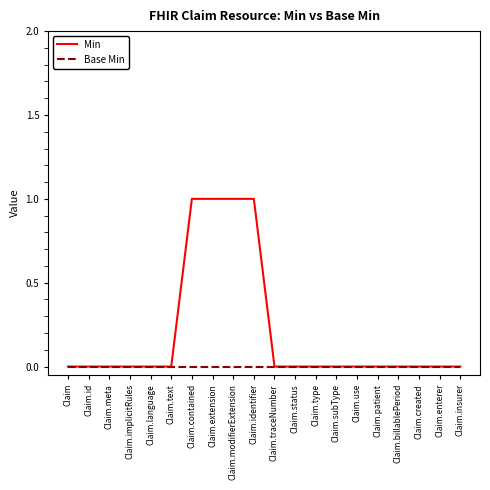

Reading left to right, list all the values displayed in this chart.

Min: Claim=0	Claim.id=0	Claim.meta=0	Claim.implicitRules=0	Claim.language=0	Claim.text=0	Claim.contained=1	Claim.extension=1	Claim.modifierExtension=1	Claim.identifier=1	Claim.traceNumber=0	Claim.status=0	Claim.type=0	Claim.subType=0	Claim.use=0	Claim.patient=0	Claim.billablePeriod=0	Claim.created=0	Claim.enterer=0	Claim.insurer=0
Base Min: Claim=0	Claim.id=0	Claim.meta=0	Claim.implicitRules=0	Claim.language=0	Claim.text=0	Claim.contained=0	Claim.extension=0	Claim.modifierExtension=0	Claim.identifier=0	Claim.traceNumber=0	Claim.status=0	Claim.type=0	Claim.subType=0	Claim.use=0	Claim.patient=0	Claim.billablePeriod=0	Claim.created=0	Claim.enterer=0	Claim.insurer=0